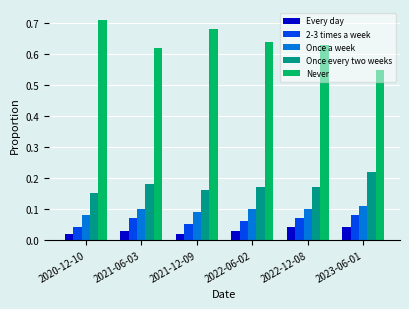

True or false: 2-3 times a week has a value of 0.1 at 2023-06-01.

True